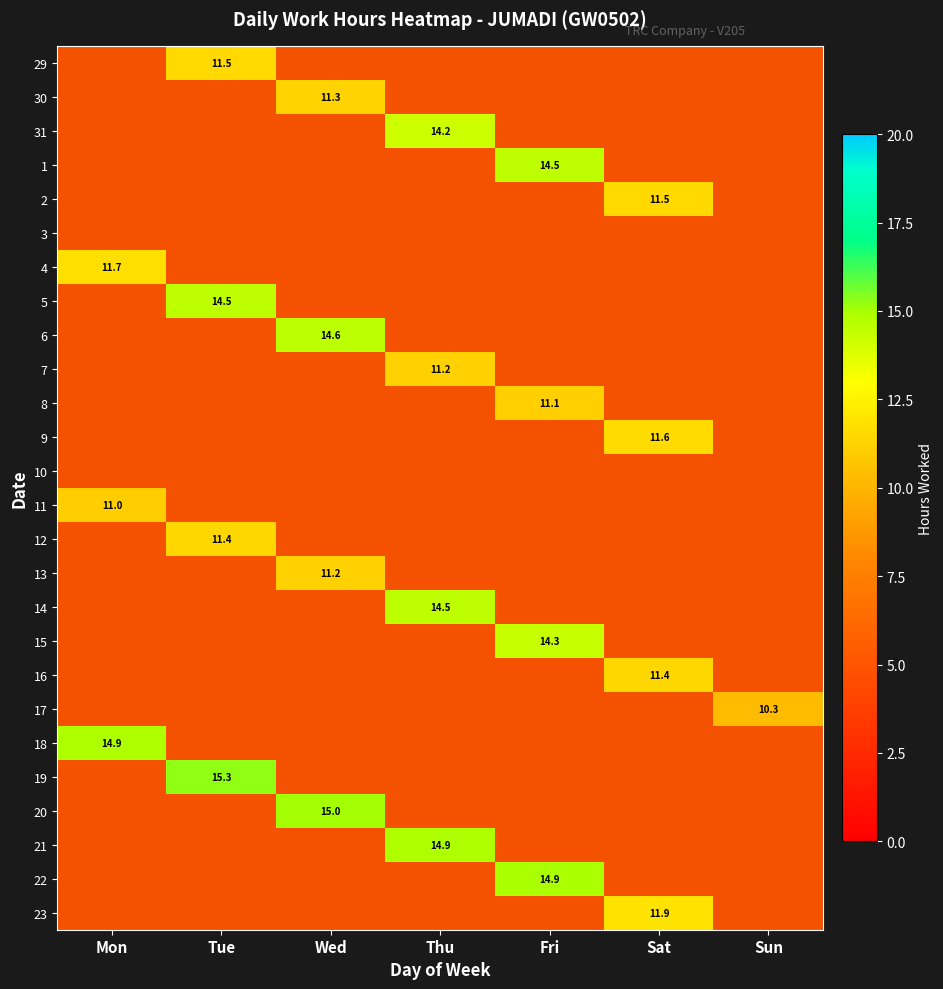

List the labels in order of 1 value, largest first.

Fri, Mon, Tue, Wed, Thu, Sat, Sun